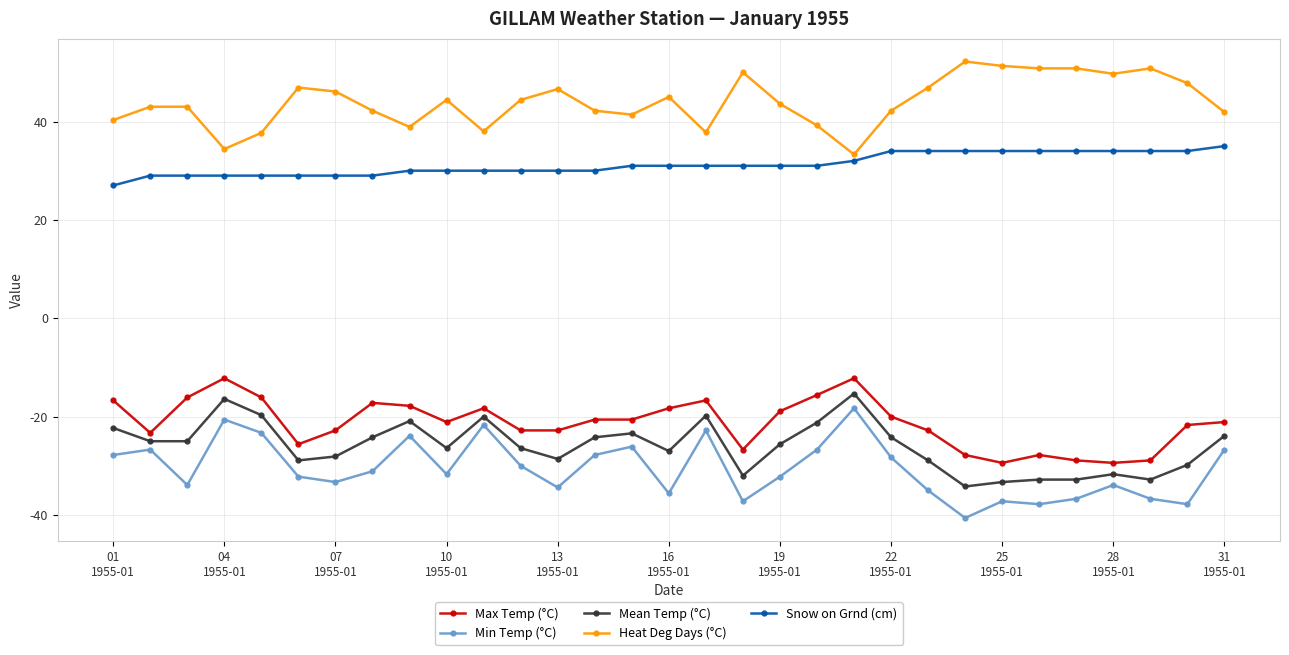

What is the smallest value displayed?

-40.6